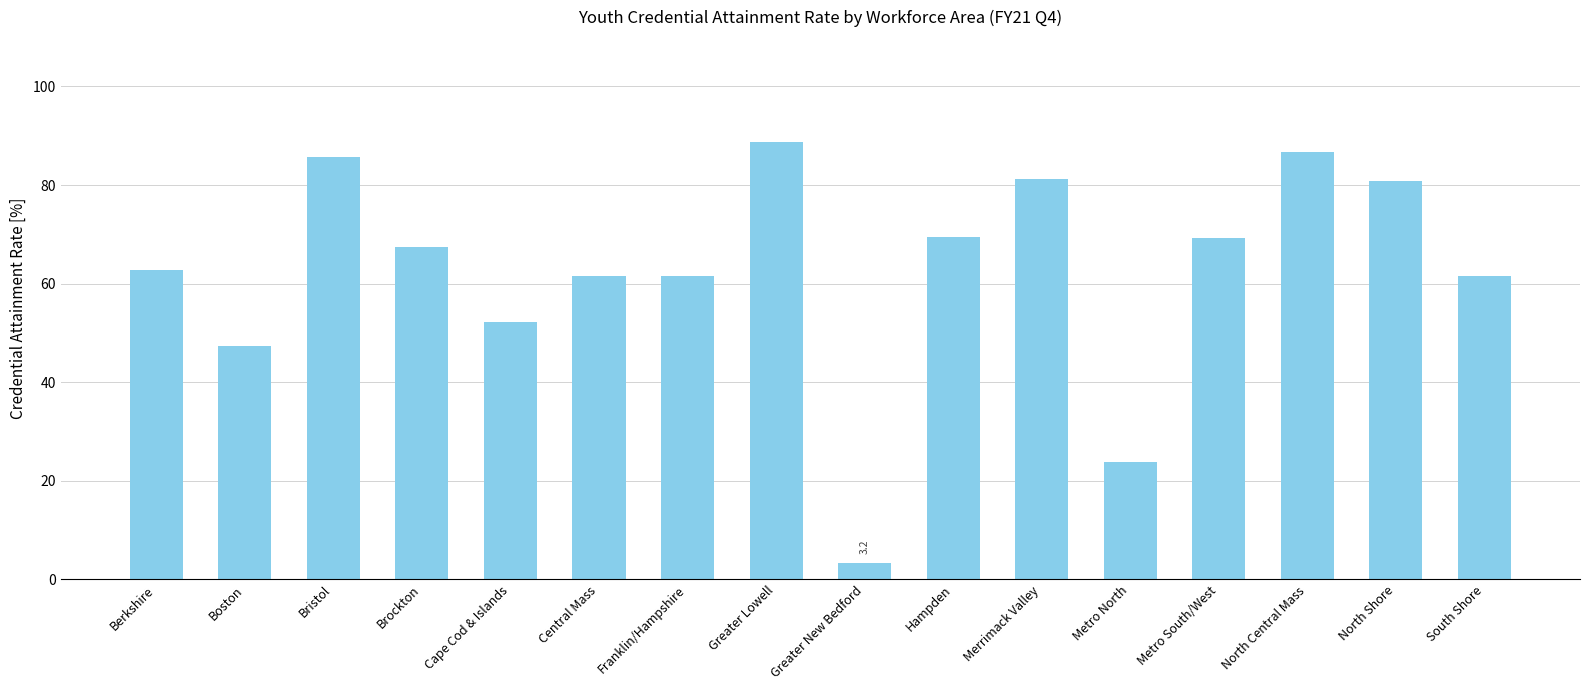

What is the label of the 16th bar from the left?

South Shore